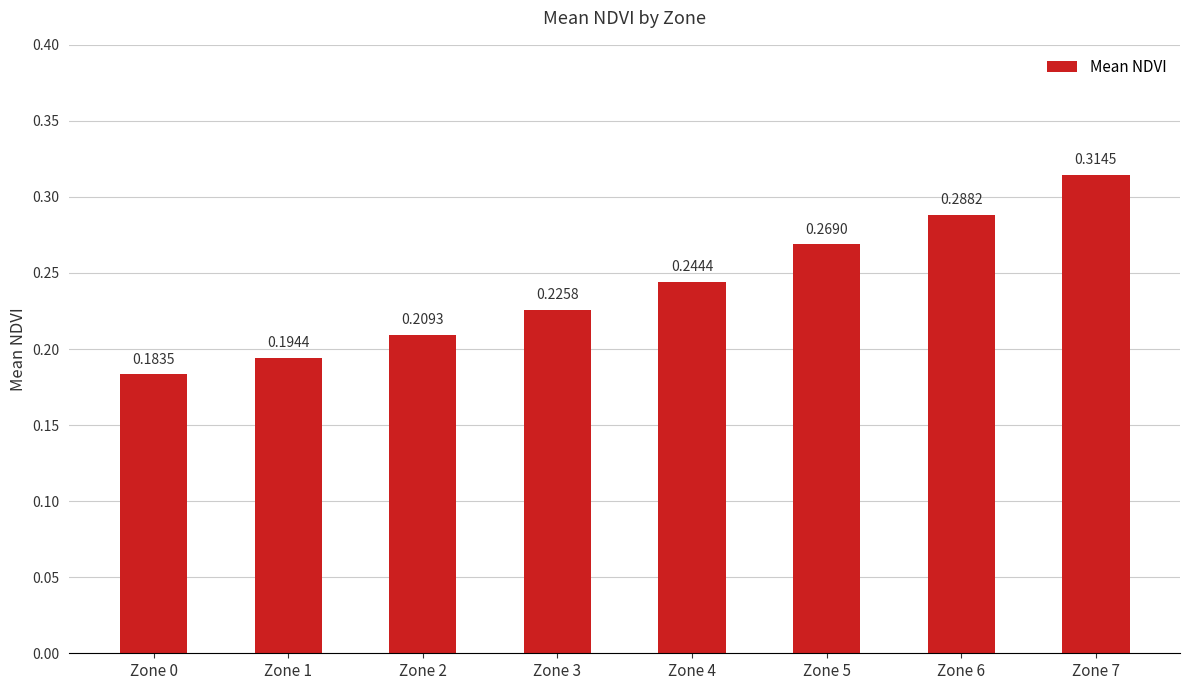

True or false: the data shows 0.1 at Zone 6.

False